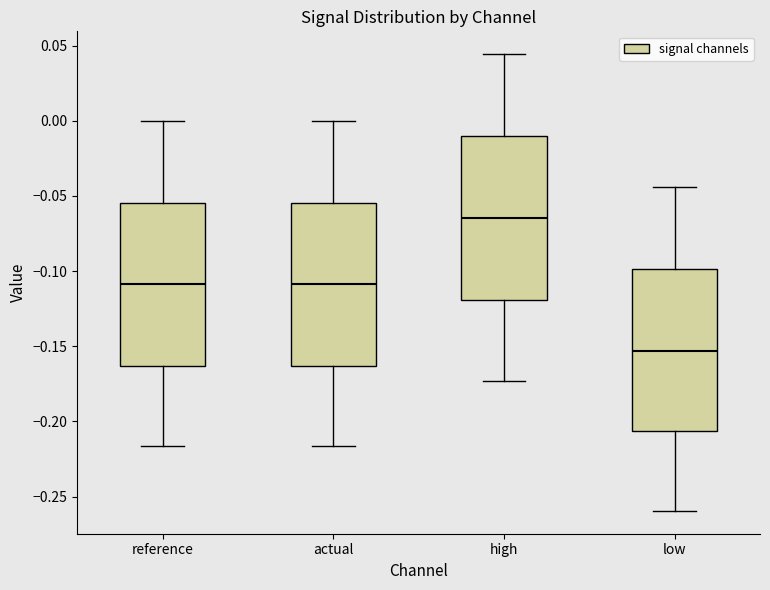

Reading left to right, transcribe this box plot: for each box, give where its median line is, the range the box spans, and where its two whiskers end, as read against the y-axis. The values are not printed on the chart, so give them approximately, as read against the axis.

reference: median -0.110, box -0.165 to -0.055, whiskers -0.215 to 0.000
actual: median -0.110, box -0.165 to -0.055, whiskers -0.215 to 0.000
high: median -0.065, box -0.120 to -0.010, whiskers -0.175 to 0.045
low: median -0.155, box -0.205 to -0.100, whiskers -0.260 to -0.045